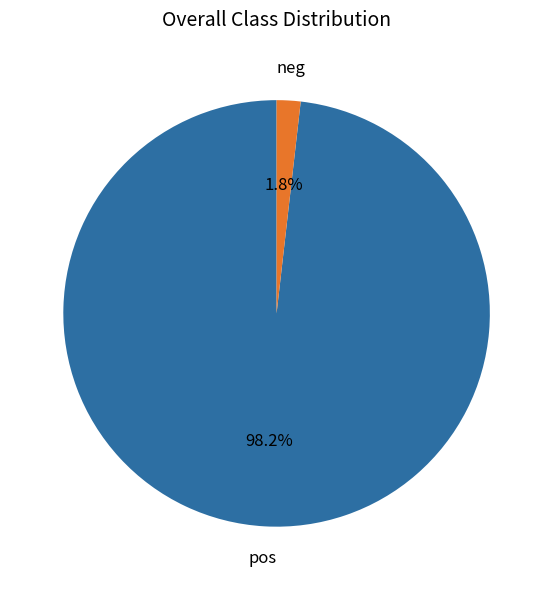

Is there a majority slice in this chart?

Yes